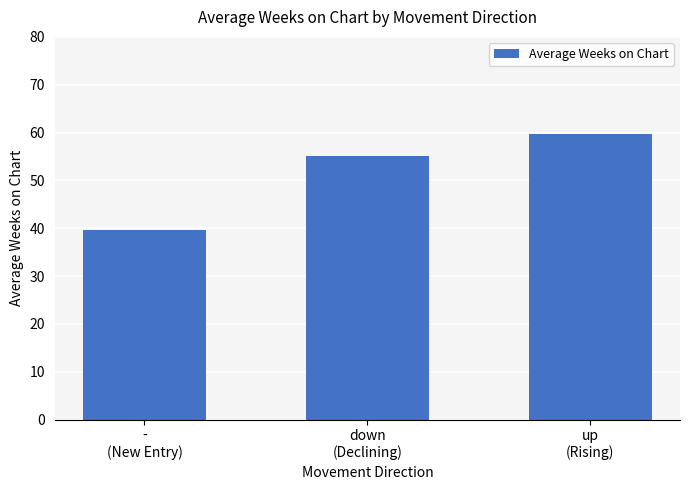

What is the average value?

51.5